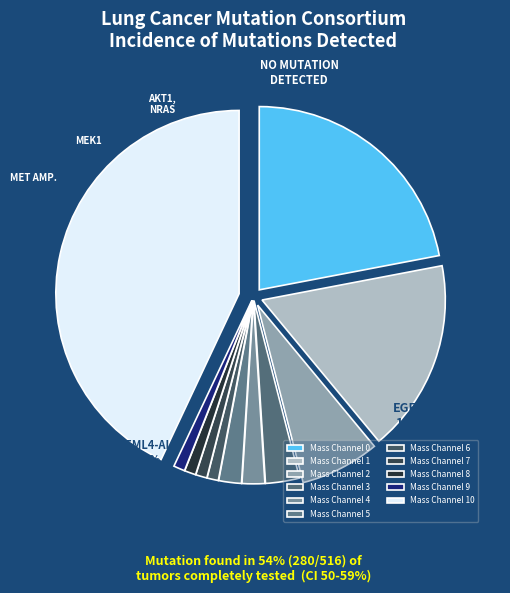

To the nearest percent, what percentage of the pie is Mass Channel 9?

1%